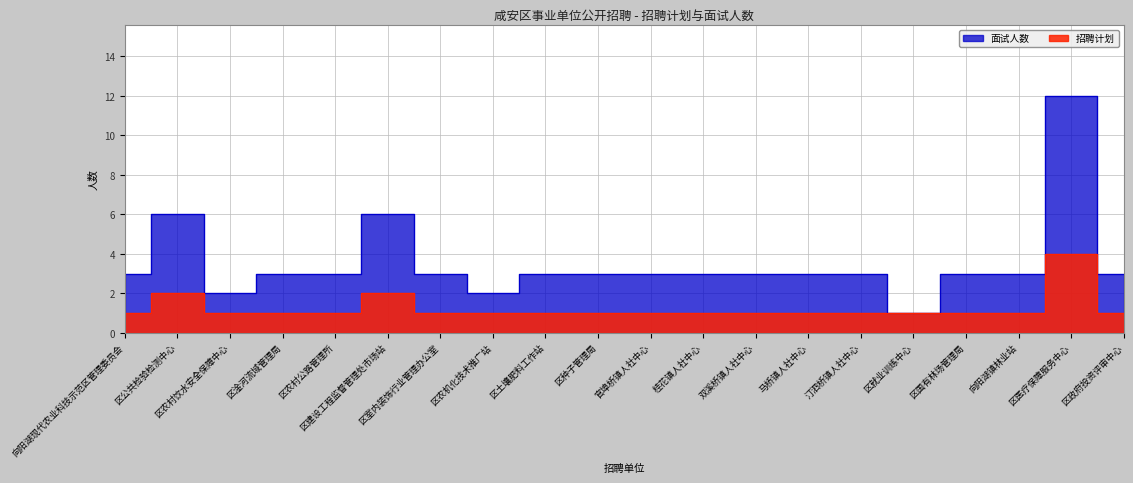

What is the label of the 9th point from the left?

区土壤肥料工作站